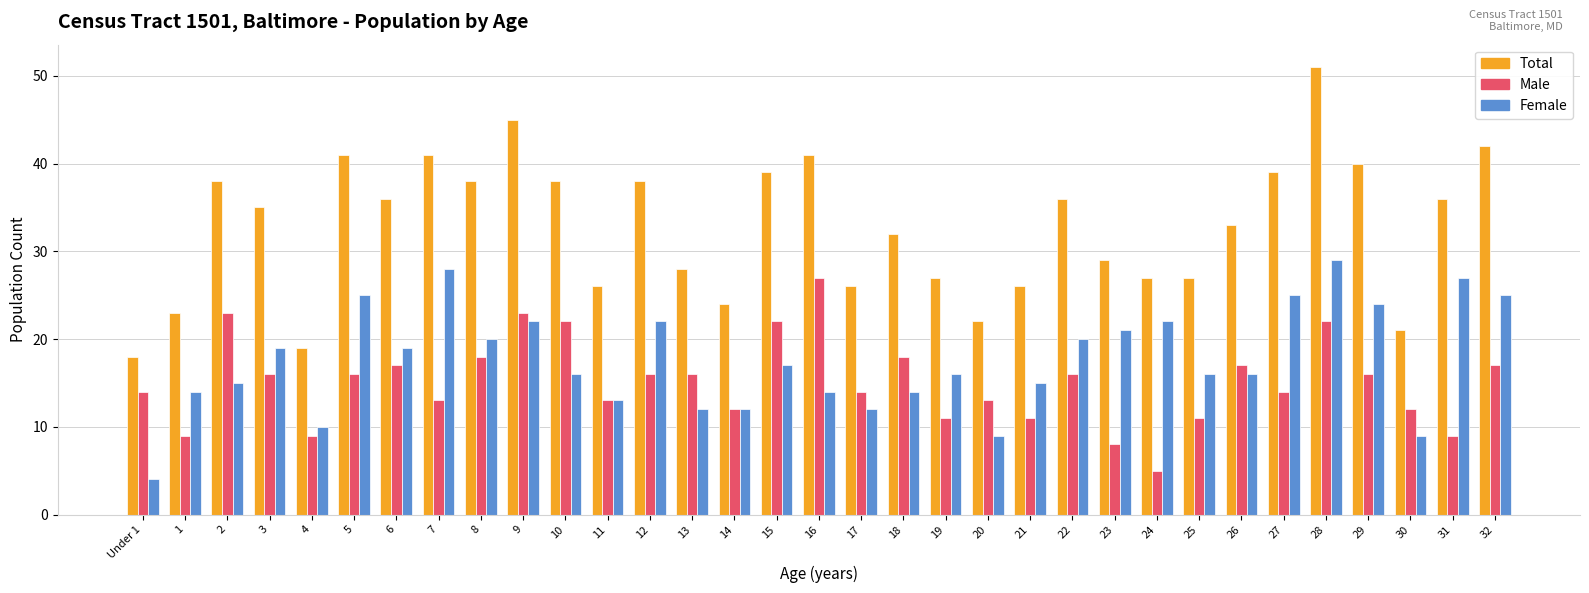

Which series has the largest range (max minus min)?

Total